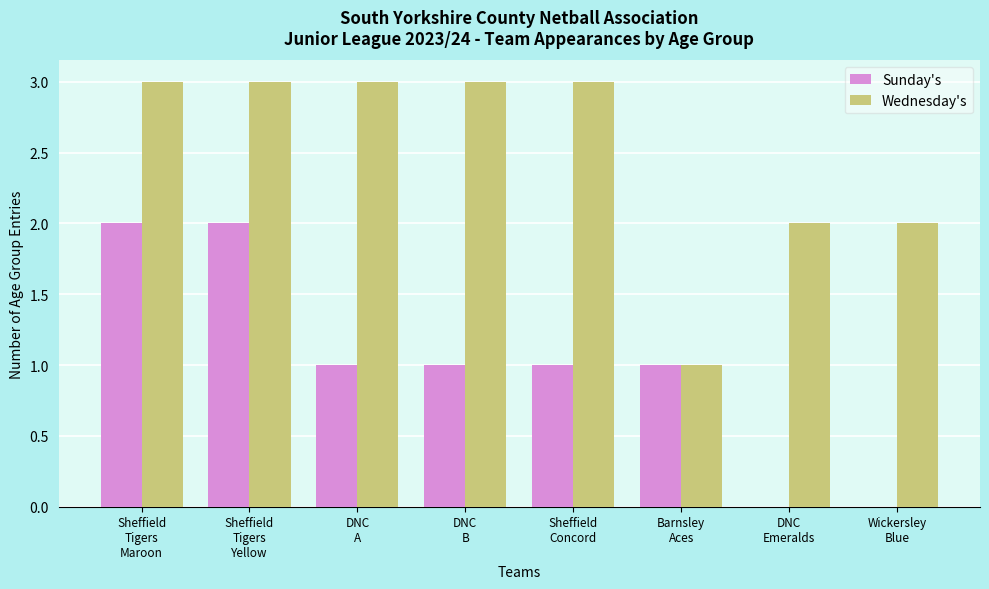

What is the greatest value displayed?

3